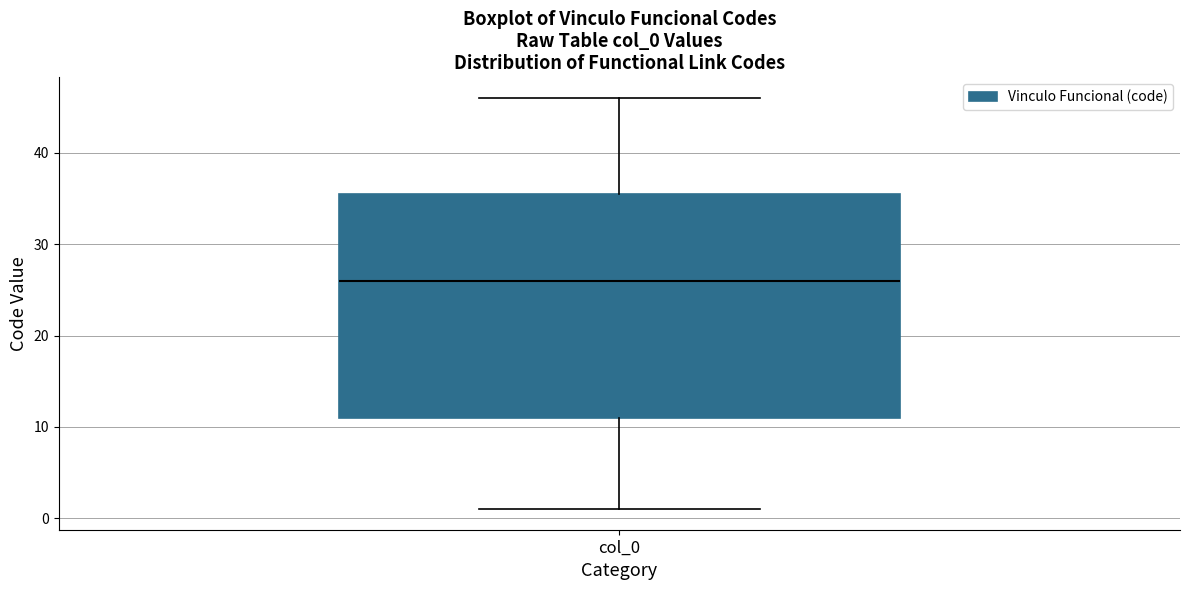

Read this box plot against the y-axis: the position of the median line, the range covered by the box, and the ends of both whiskers. The values are not printed on the chart, so give them approximately, as read against the axis.

median 26, box 11 to 36, whiskers 1 to 46